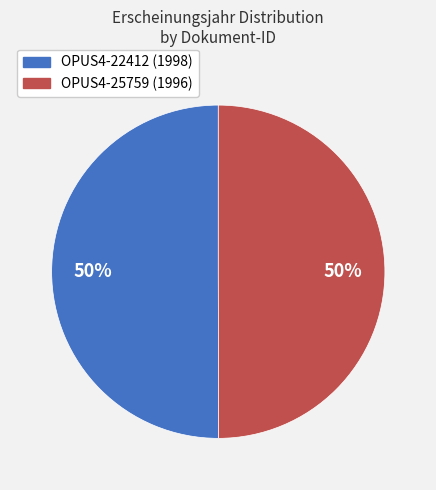

What percentage is the OPUS4-25759 slice, to the nearest percent?

50%